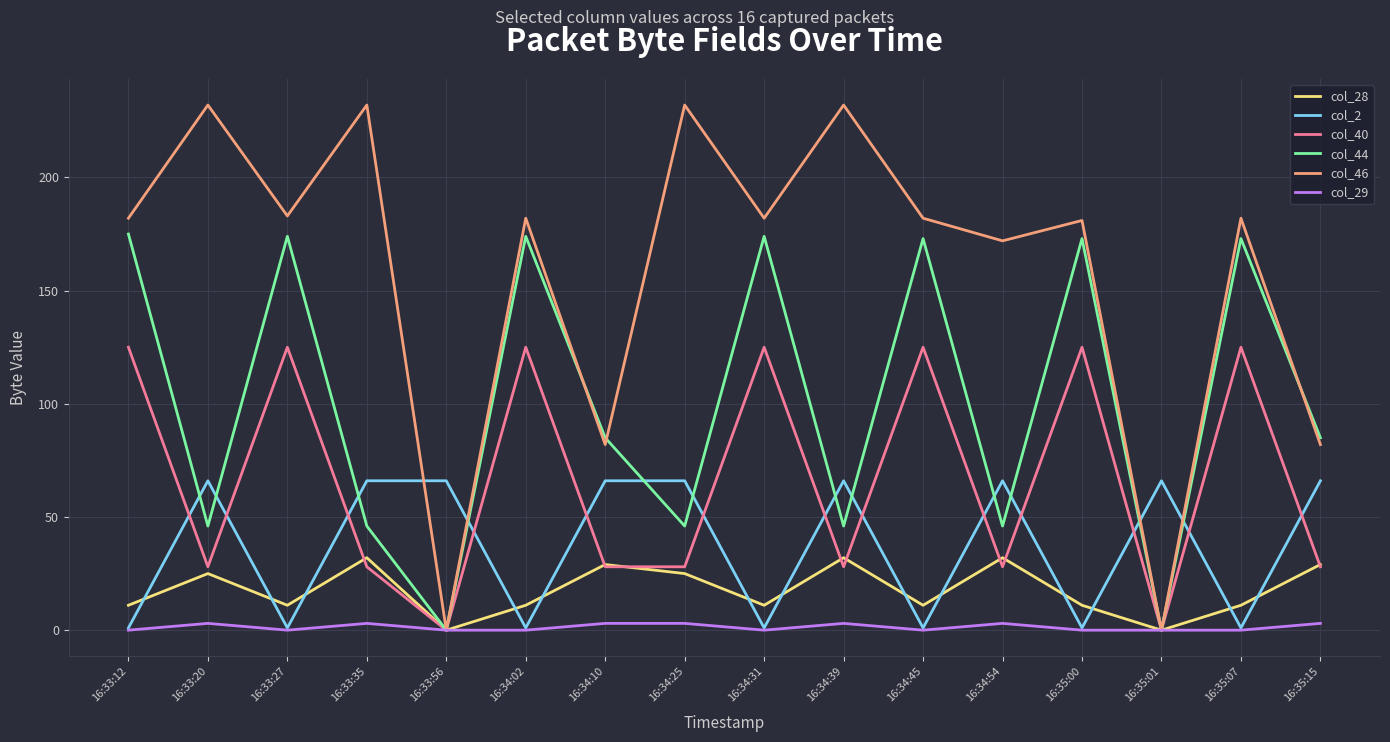

What are all the series names shown in the legend?

col_28, col_2, col_40, col_44, col_46, col_29